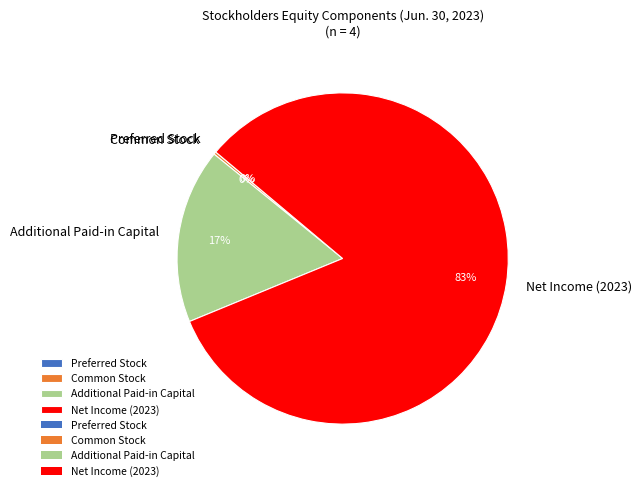

Between Net Income (2023) and Additional Paid-in Capital, which is larger?

Net Income (2023)